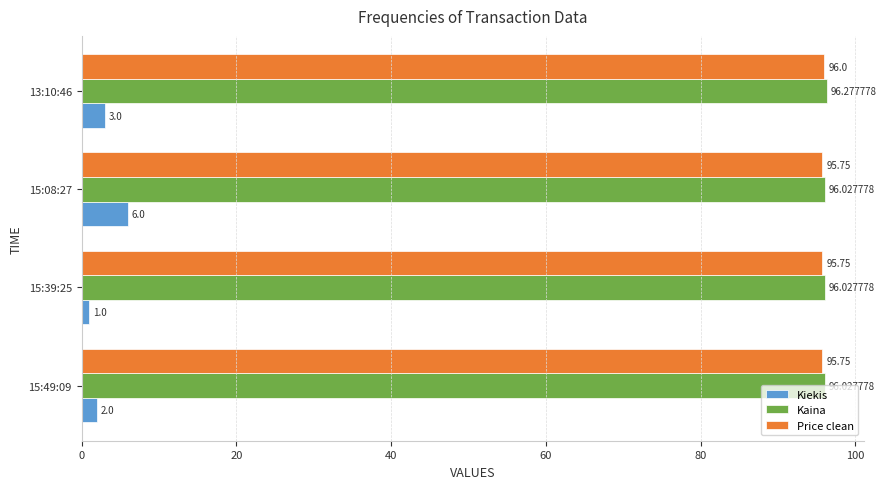

What is the average value of the Kaina series?

96.1